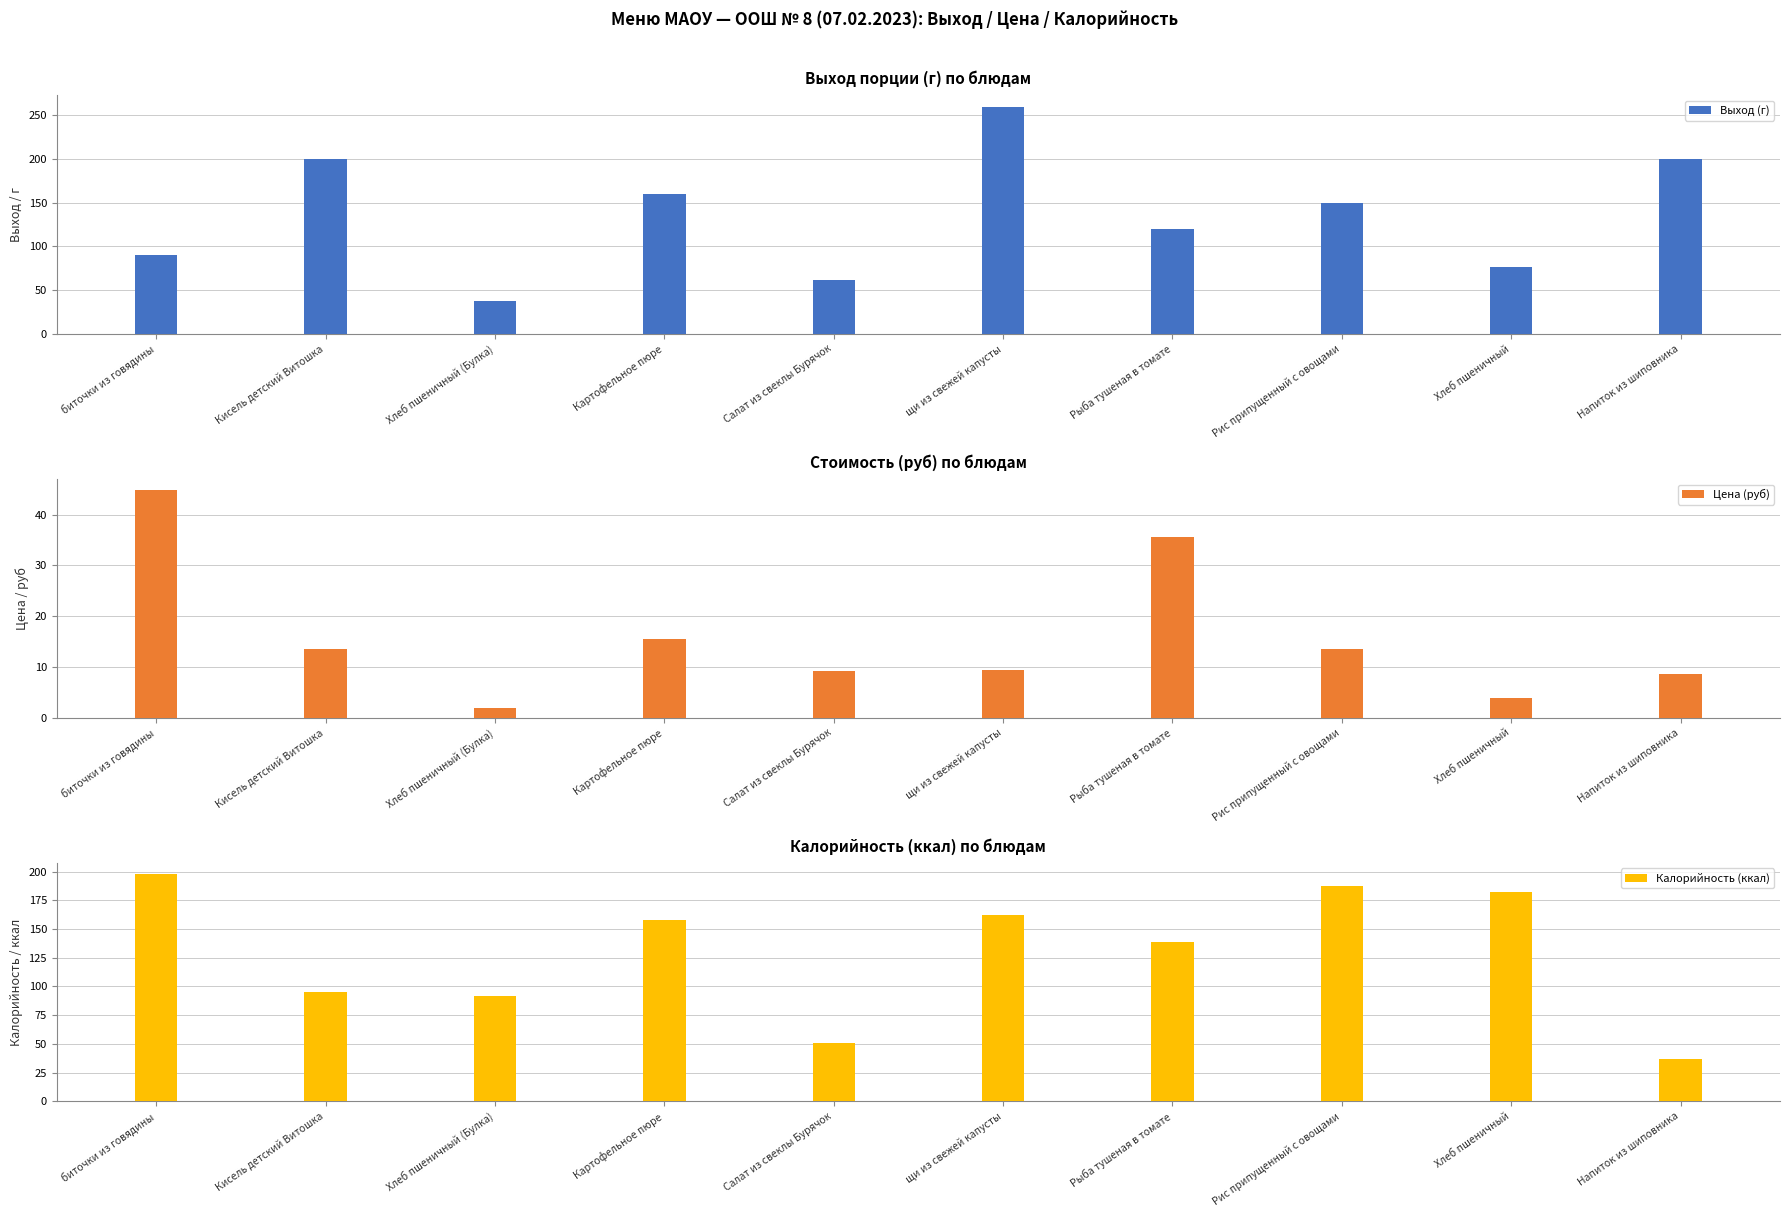

How many bars are there in total?

30